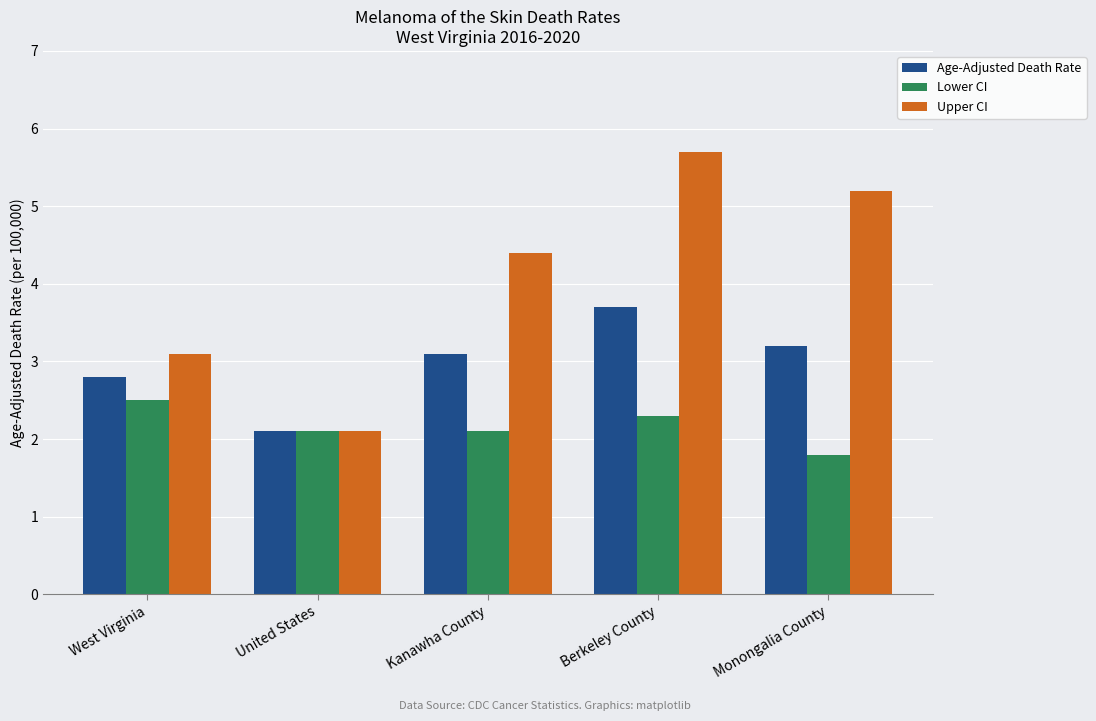

Which series has the largest total across all categories?

Upper CI